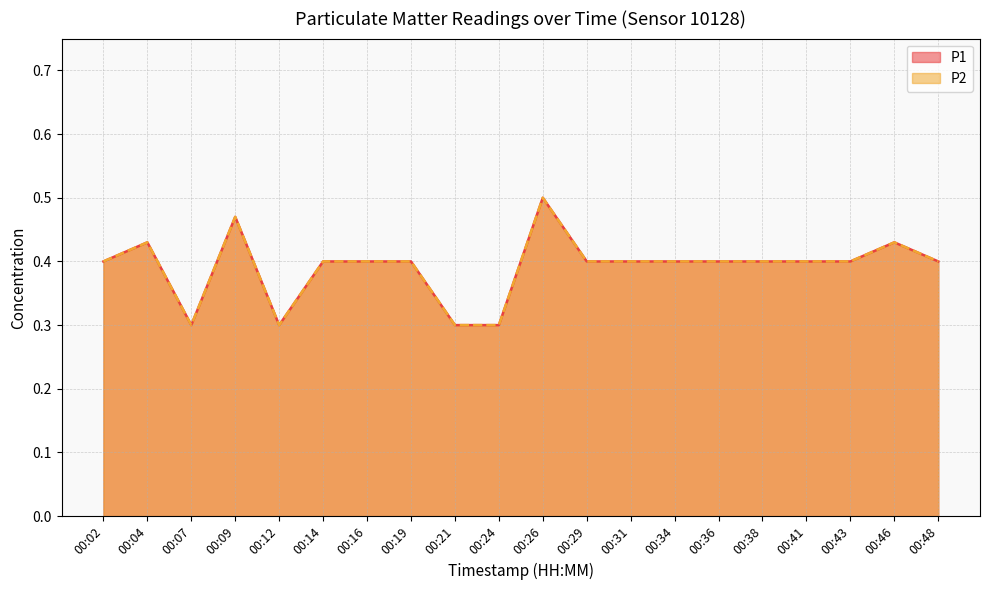

The value of P1 at 00:24 is 0.3. True or false?

True